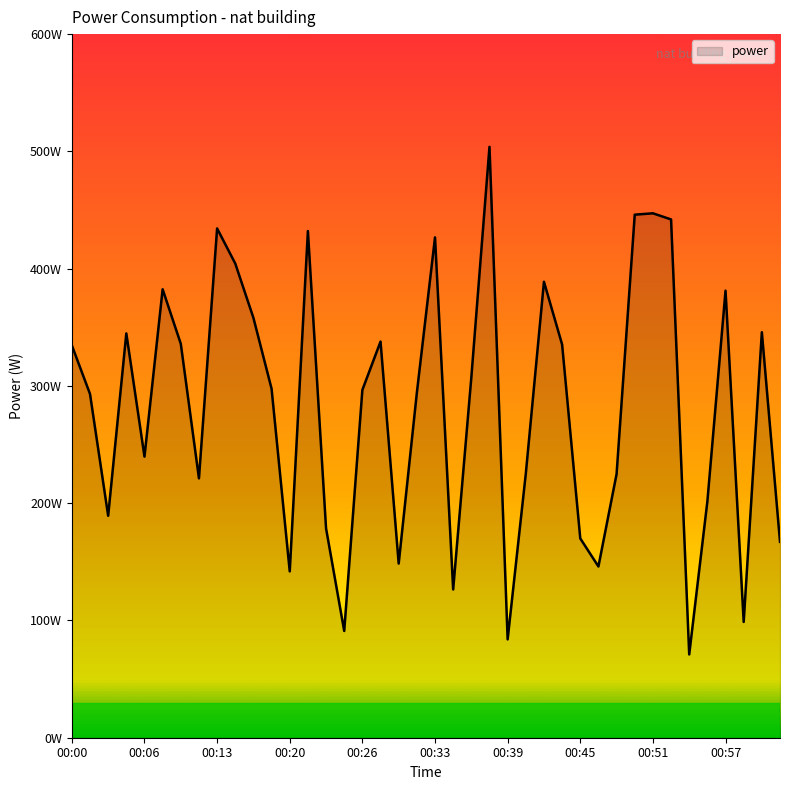

Reading right to left, transcribe all the data shown in this chart.

01:01=167.1	01:00=345.8	00:58=98.7	00:57=381.2	00:55=201.5	00:54=71.0	00:53=442.0	00:51=447.2	00:49=446.0	00:47=224.8	00:46=146.0	00:45=169.9	00:44=335.3	00:42=388.8	00:40=225.1	00:39=83.9	00:38=503.9	00:36=307.1	00:34=126.4	00:33=426.7	00:31=294.1	00:29=148.5	00:28=337.8	00:26=296.6	00:24=91.0	00:23=178.5	00:22=432.1	00:20=141.8	00:19=297.6	00:17=358.0	00:15=404.4	00:13=434.3	00:11=221.2	00:10=335.9	00:08=382.4	00:06=239.7	00:05=344.8	00:03=189.3	00:02=293.1	00:00=334.6